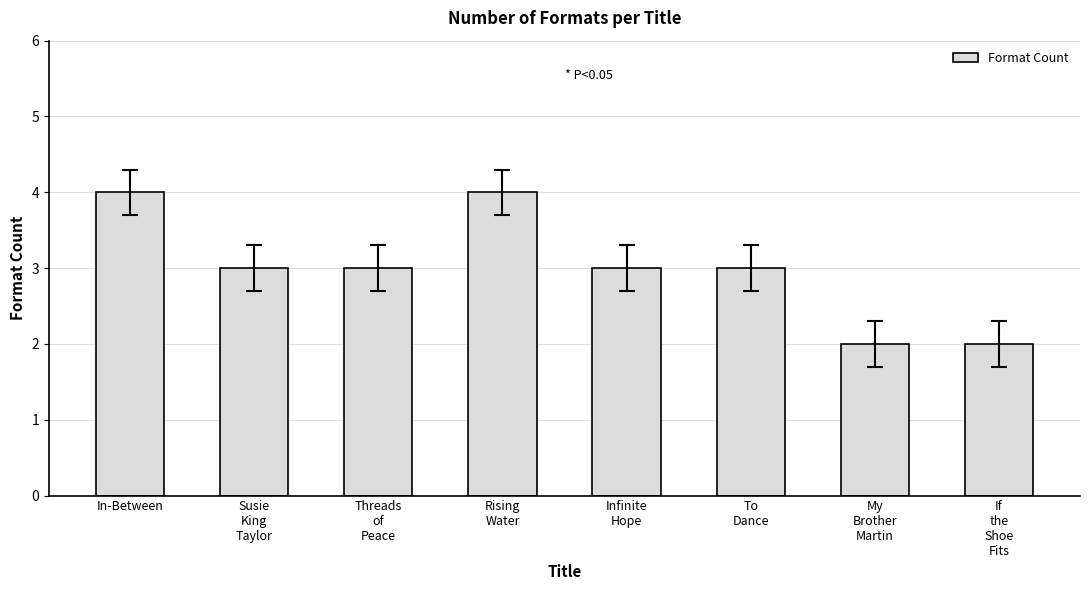

Reading left to right, extract all data points from this chart.

4	3	3	4	3	3	2	2